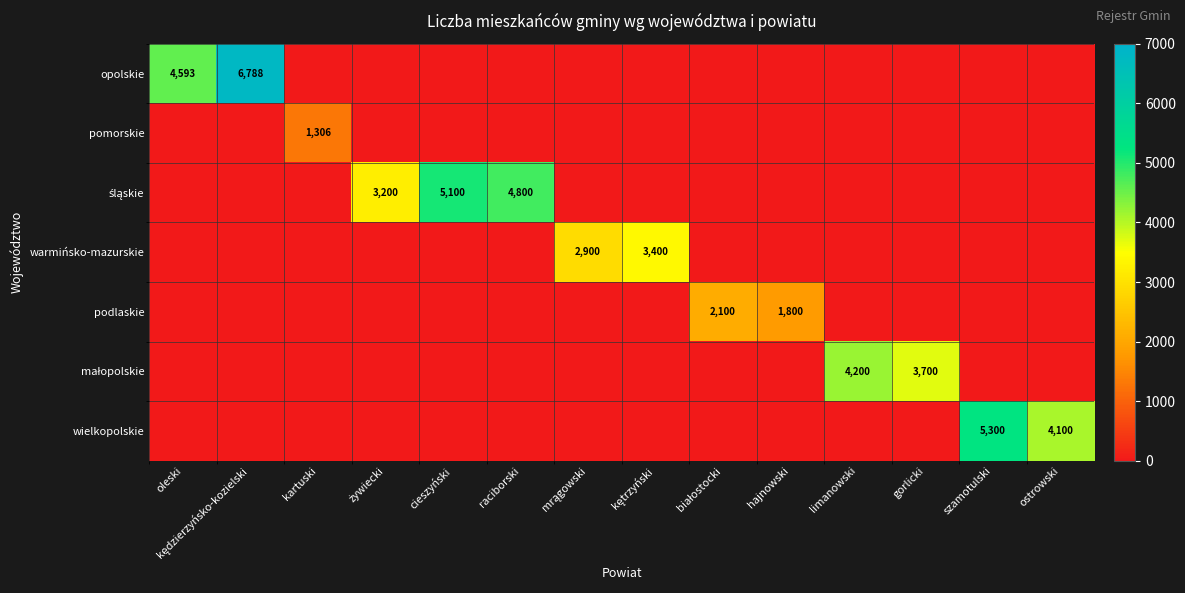

How many values in opolskie are above zero?

2